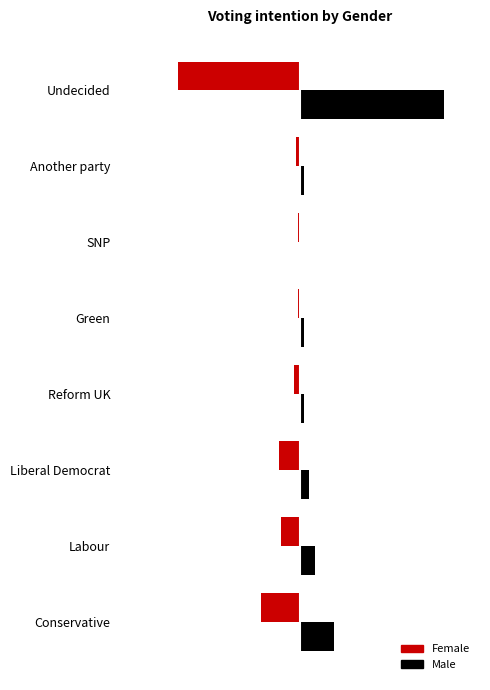

What are all the series names shown in the legend?

Female, Male